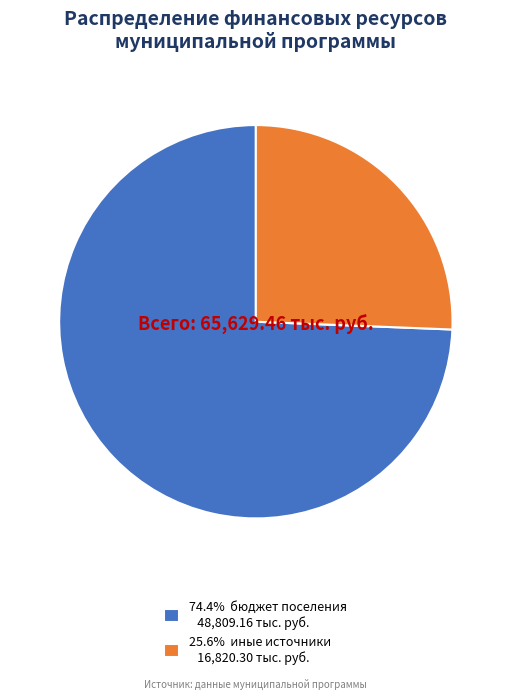

How many slices are in this pie chart?

2